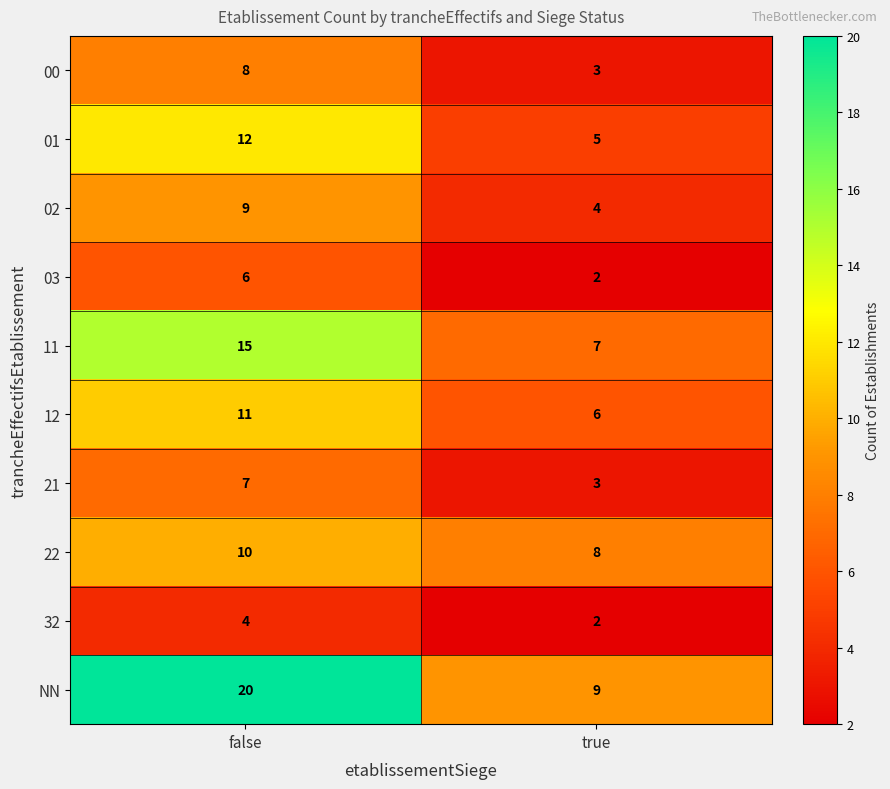

Which series has the widest spread of values?

NN